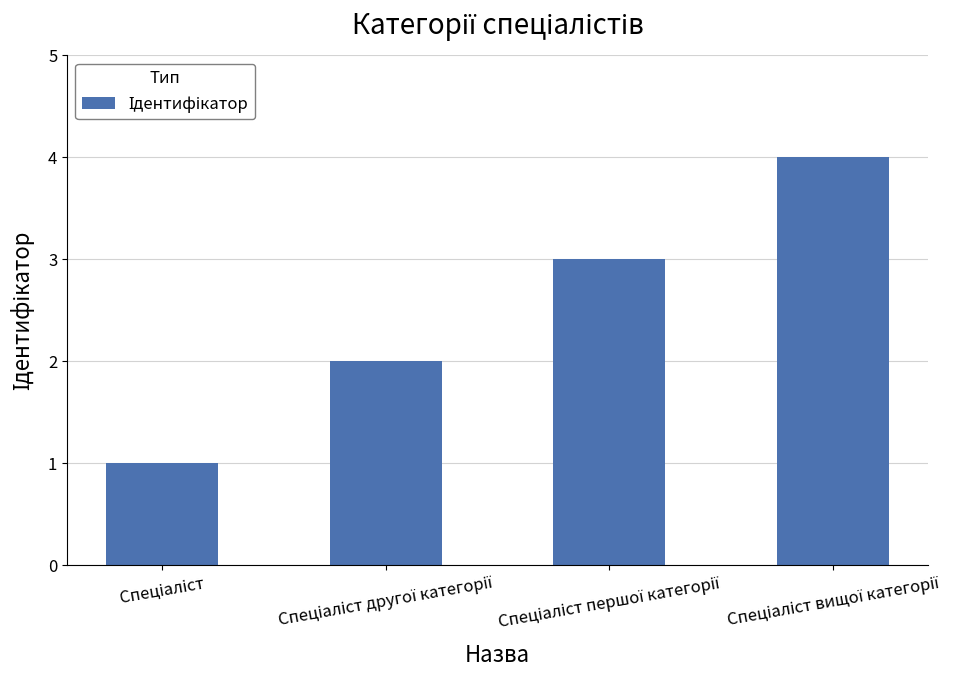

How many values are below 3?

2